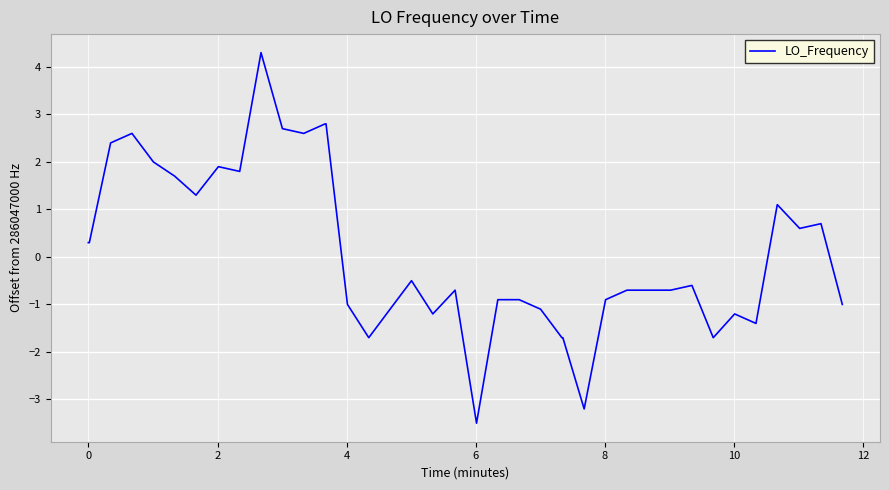

How many values are below 0?

23